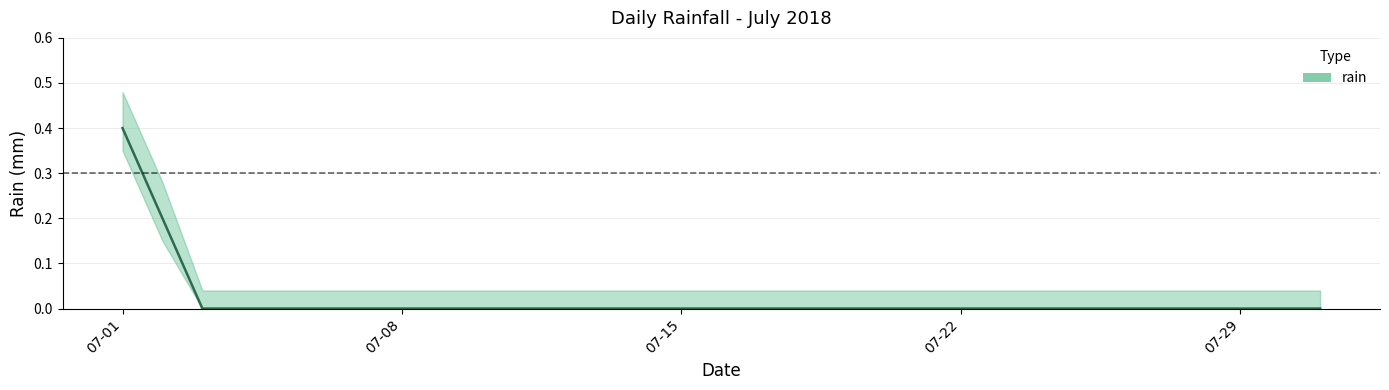

Is it true that the value at 2018-07-04 is 0.0?

True